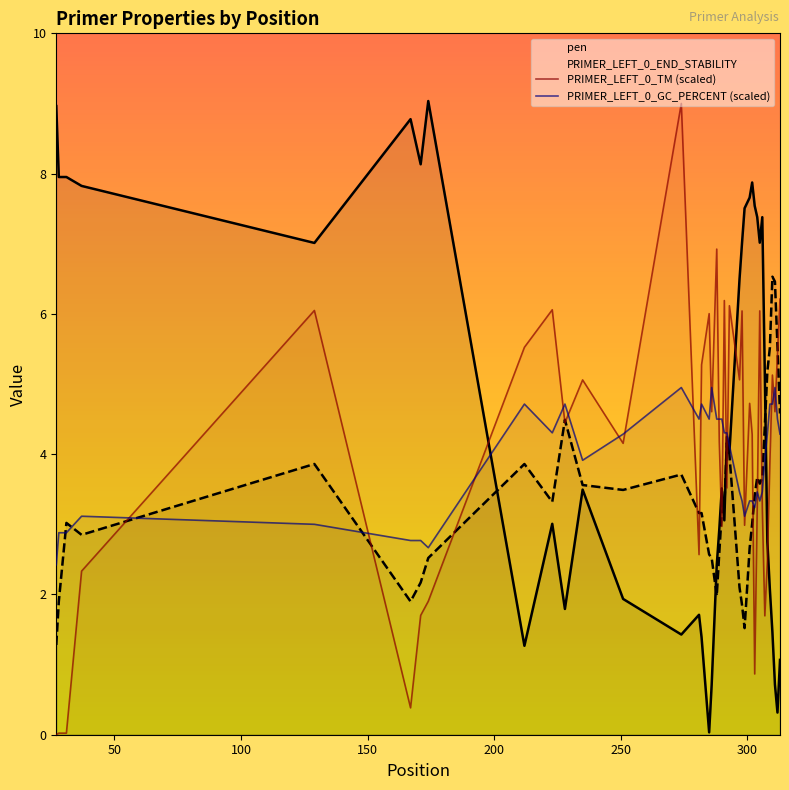

What is the difference between the maximum and minimum values in the PRIMER_LEFT_0_GC_PERCENT (scaled) series?

2.5